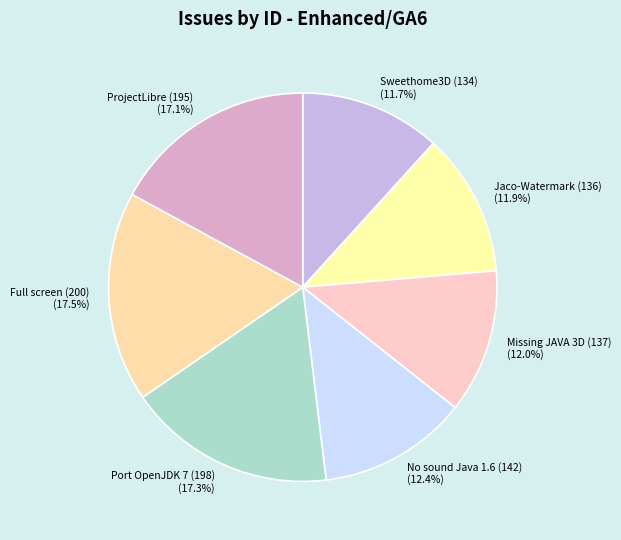

Do Missing JAVA 3D (137) (12.0%) and Full screen (200) (17.5%) together represent more than half of the pie?

No